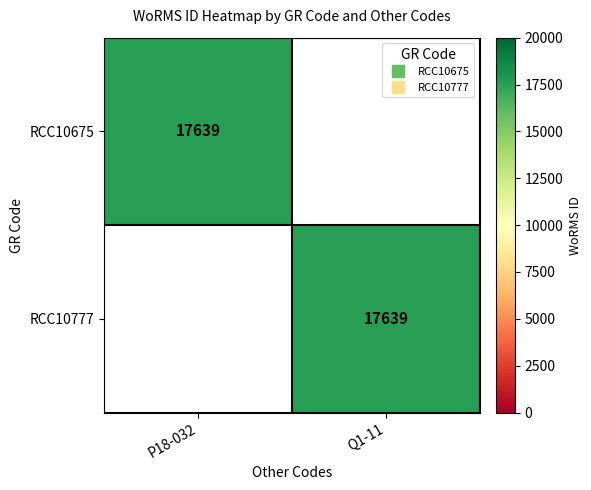

What is the average value of the RCC10675 series?

8820